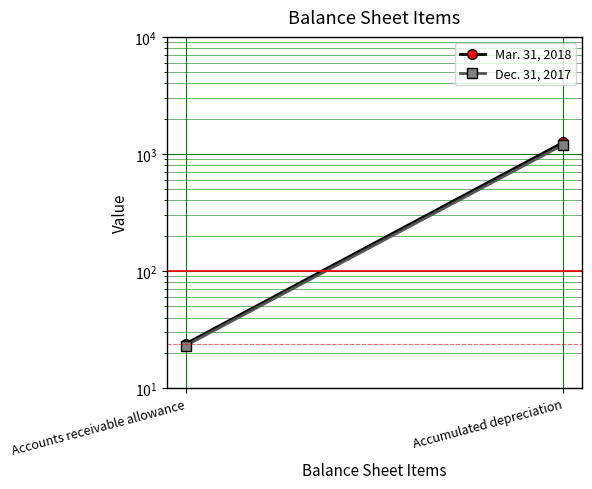

What is the difference between the highest and lowest values at Accumulated depreciation?

57.3